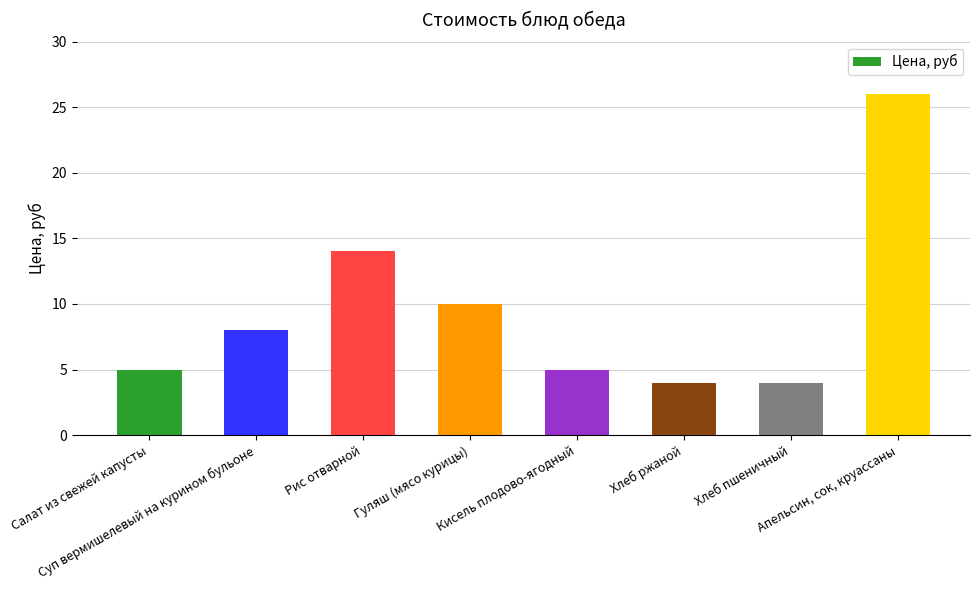

Reading right to left, transcribe all the data shown in this chart.

Апельсин, сок, круассаны=26	Хлеб пшеничный=4	Хлеб ржаной=4	Кисель плодово-ягодный=5	Гуляш (мясо курицы)=10	Рис отварной=14	Суп вермишелевый на курином бульоне=8	Салат из свежей капусты=5